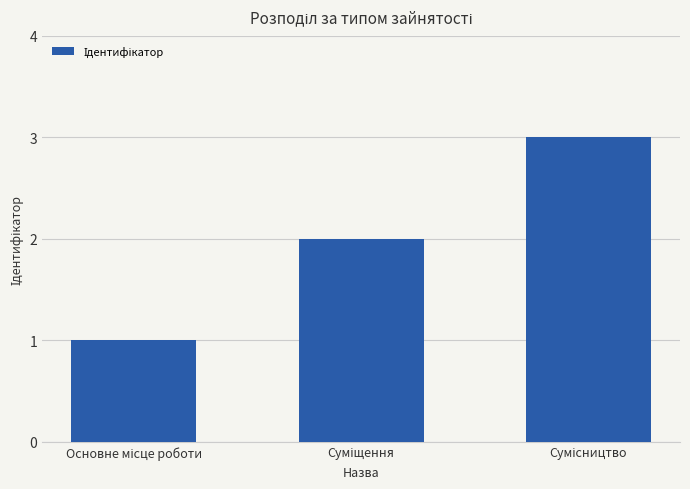

What is the greatest value displayed?

3